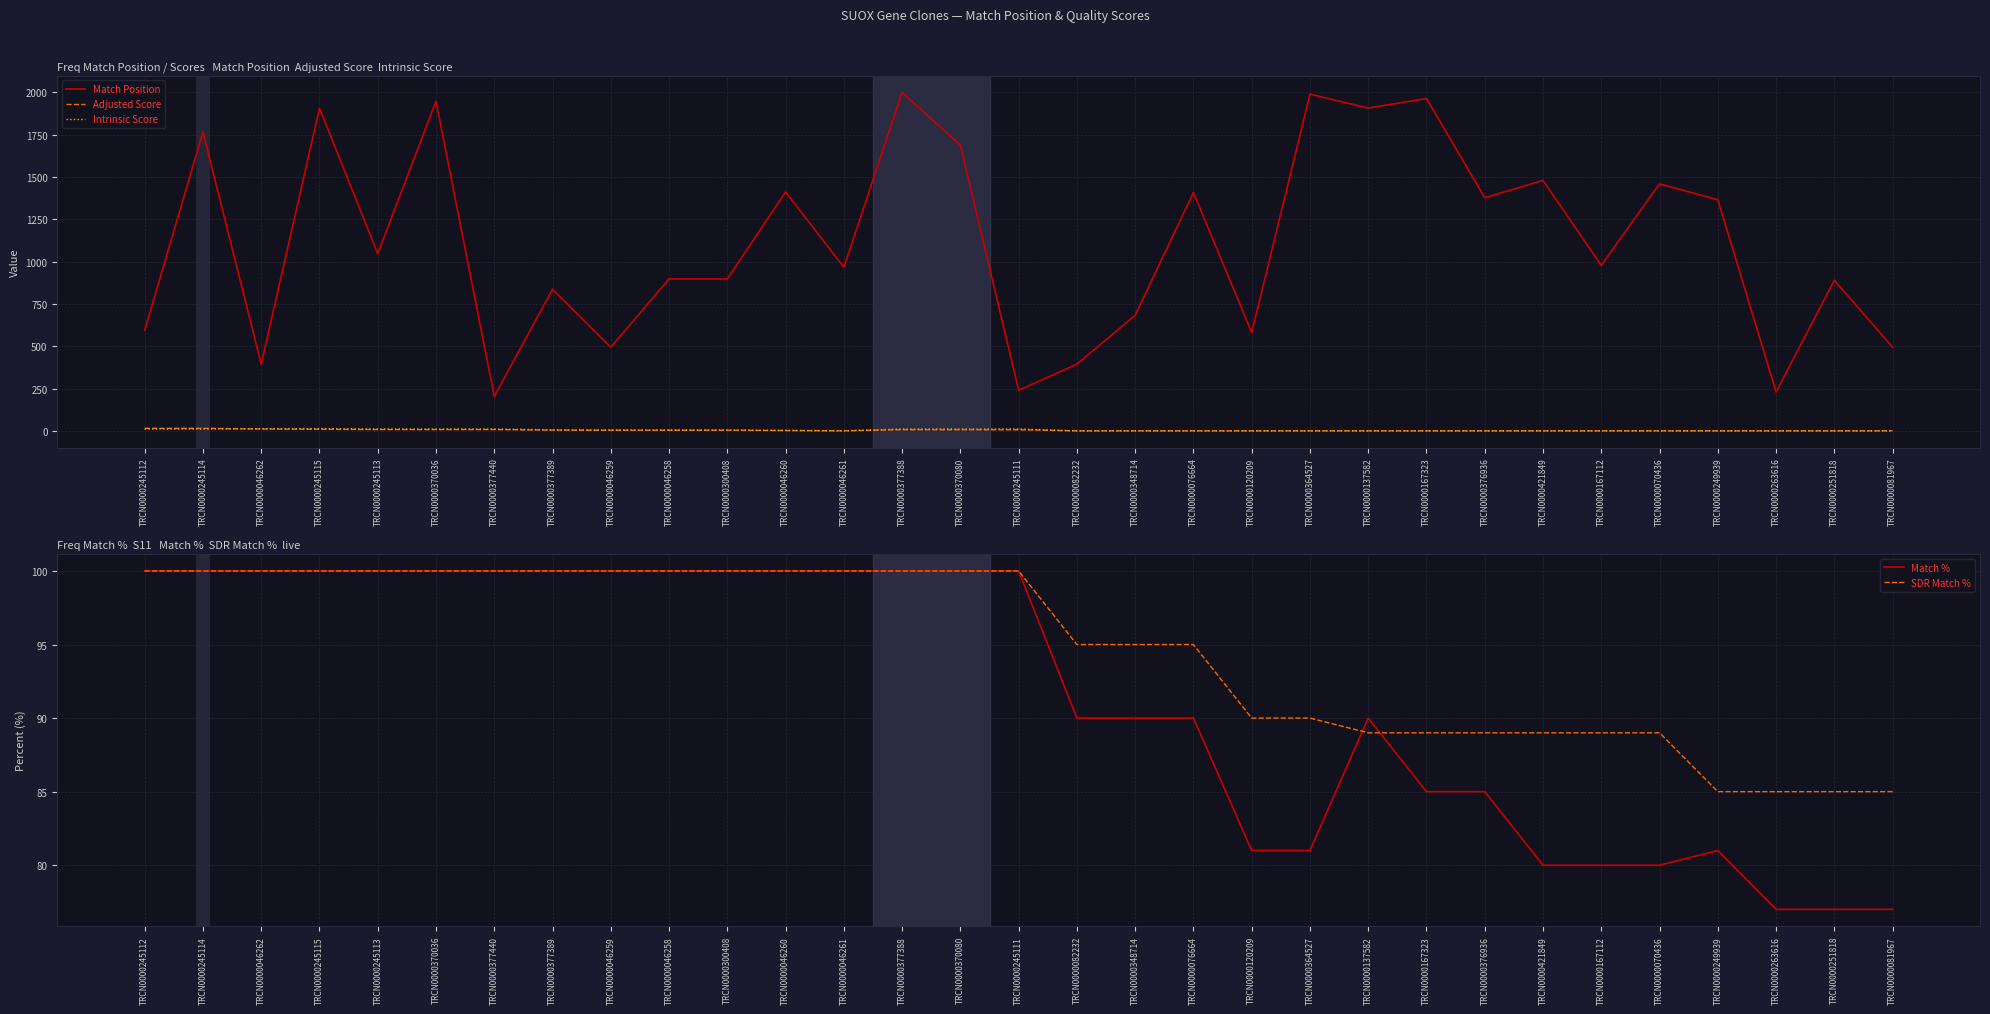

How many distinct data groups are displayed?

5